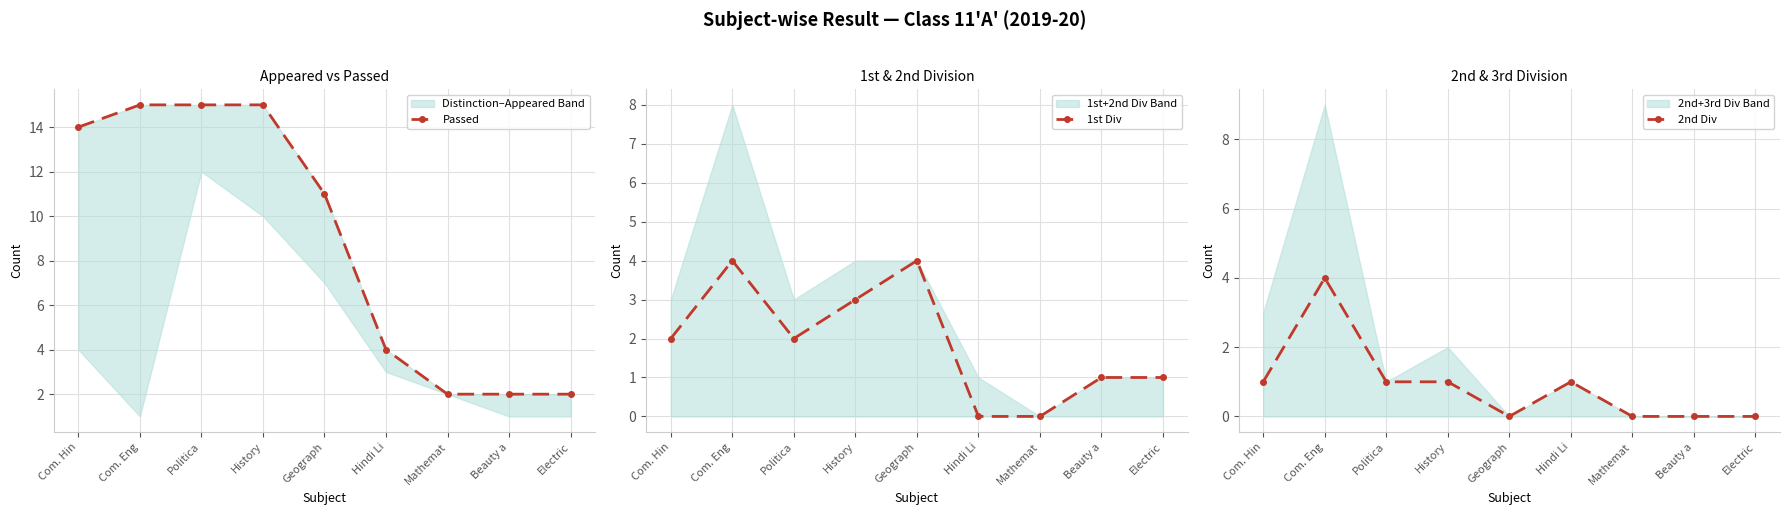

What is the value of the 2nd Div point at the 4th from the left?

1